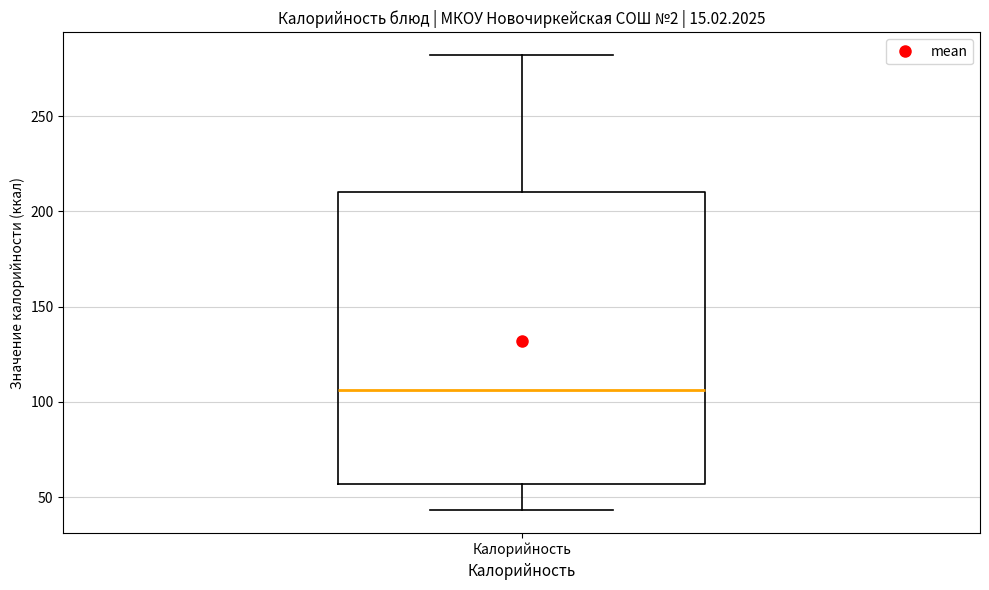

Transcribe this box plot: give where the median line is, the range the box spans, and where the two whiskers end, as read against the y-axis. The values are not printed on the chart, so give them approximately, as read against the axis.

median 105, box 55 to 210, whiskers 45 to 280